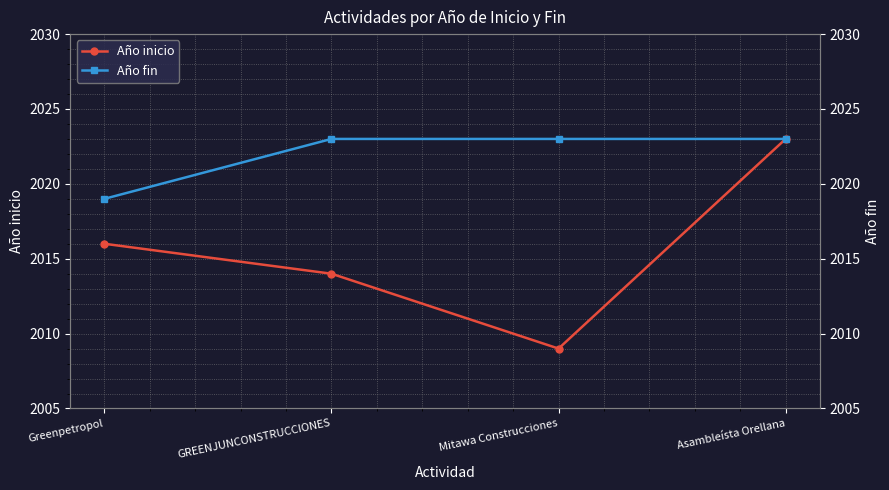

True or false: Año inicio has more than 2 interior local peaks.

False